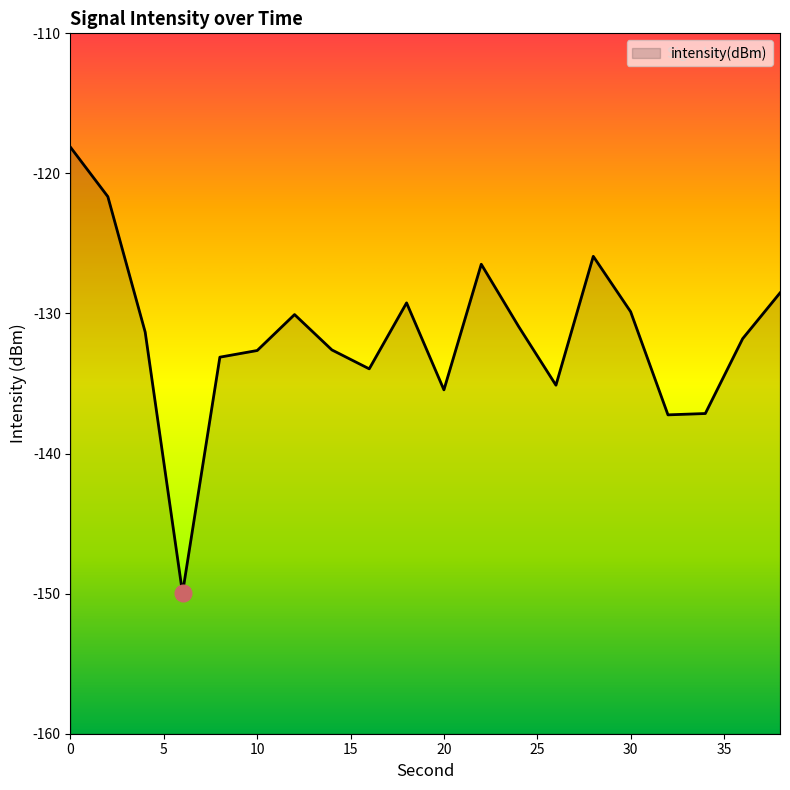

Where is the first local minimum?

6